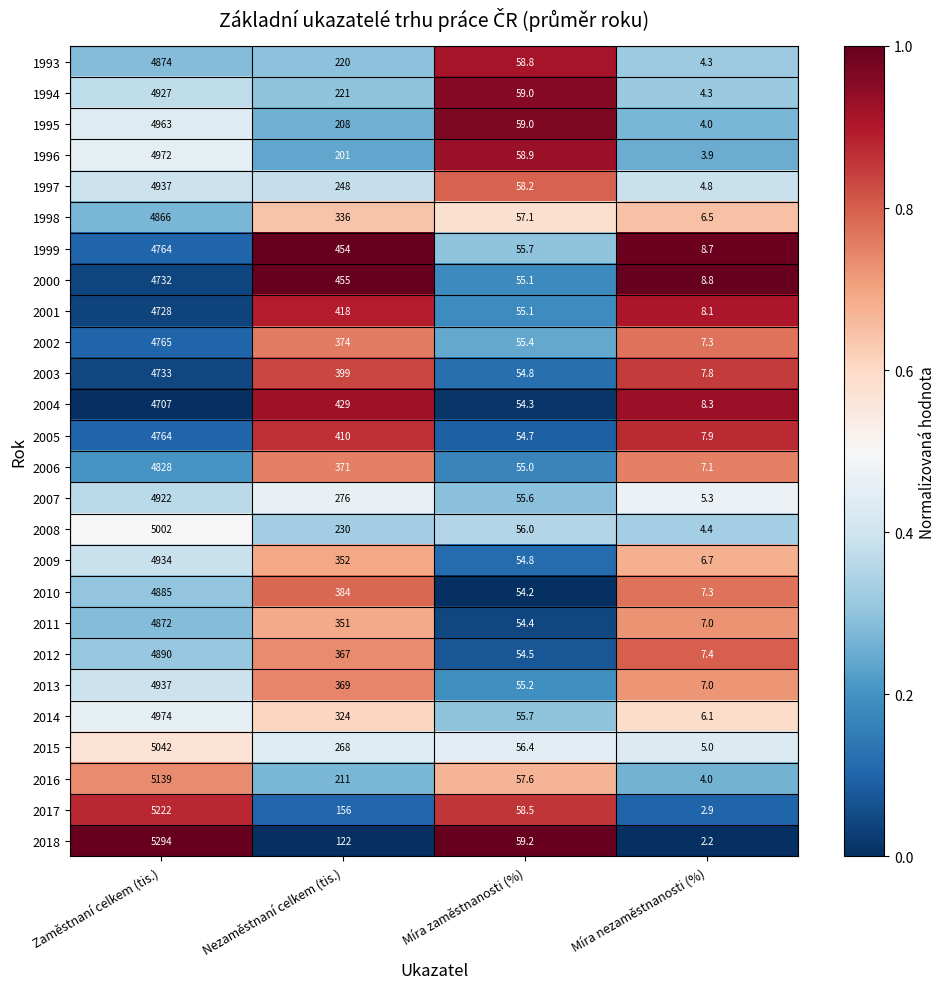

What is the difference between the 1994 values at Zaměstnaní celkem (tis.) and Míra nezaměstnanosti (%)?

4922.7